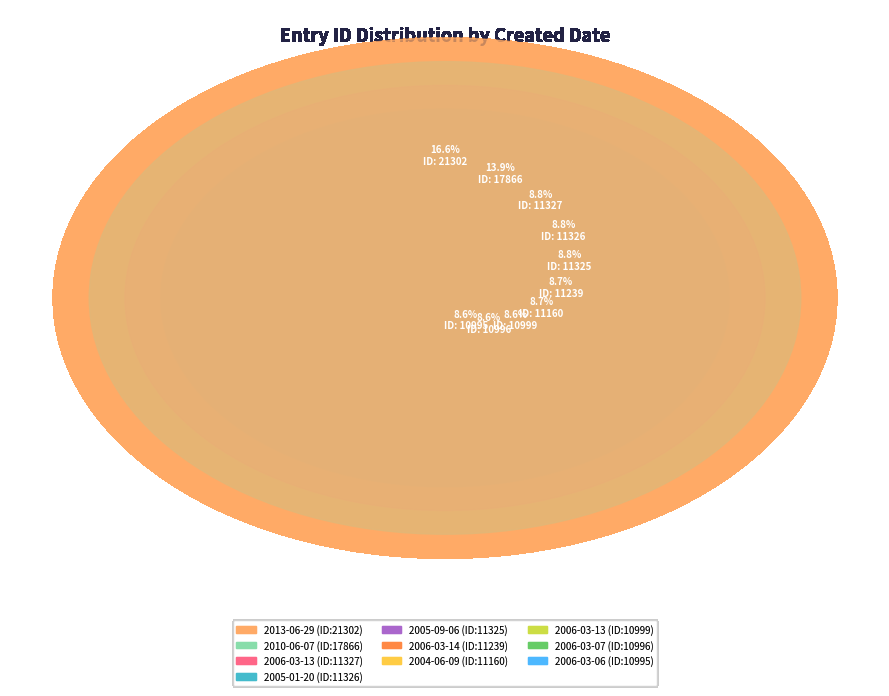

Which category has the biggest portion of the pie?

2013-06-29